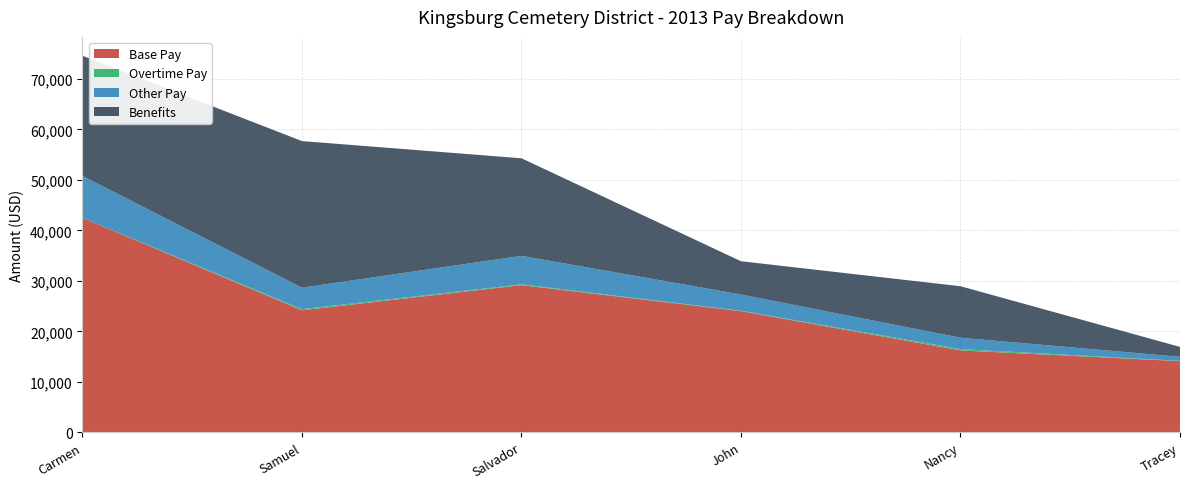

Reading left to right, extract all data points from this chart.

Base Pay: Carmen Rojas Jr.=42494.0	Samuel M. Garcia=24177.1	Salvador Lopez=29157.9	John P. Silva=24000.9	Nancy F. Tilly=16220.6	Tracey L Lyons Nunez=14092.4
Overtime Pay: Carmen Rojas Jr.=0.0	Samuel M. Garcia=213.2	Salvador Lopez=154.4	John P. Silva=80.4	Nancy F. Tilly=267.4	Tracey L Lyons Nunez=58.0
Other Pay: Carmen Rojas Jr.=8293.2	Samuel M. Garcia=4261.5	Salvador Lopez=5648.0	John P. Silva=3216.9	Nancy F. Tilly=2248.1	Tracey L Lyons Nunez=805.8
Benefits: Carmen Rojas Jr.=23830.7	Samuel M. Garcia=29048.2	Salvador Lopez=19334.2	John P. Silva=6596.9	Nancy F. Tilly=10204.1	Tracey L Lyons Nunez=1960.0